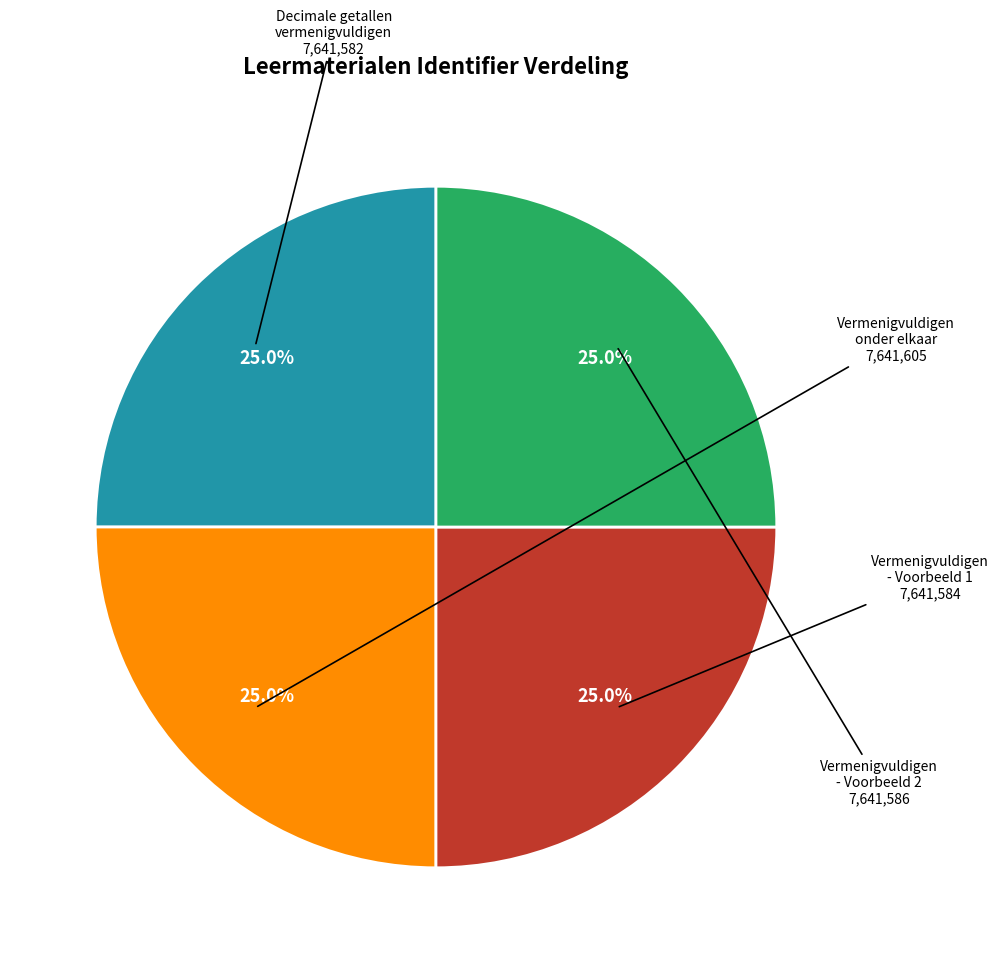

To the nearest percent, what percentage of the pie is Vermenigvuldigen - Voorbeeld 2?

25%